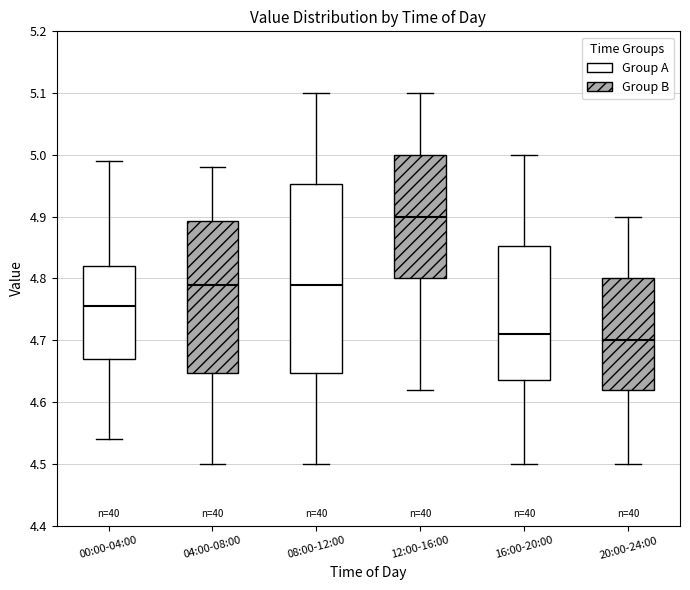

Which box is the tallest, from its lower edge to its upper edge?

08:00-12:00